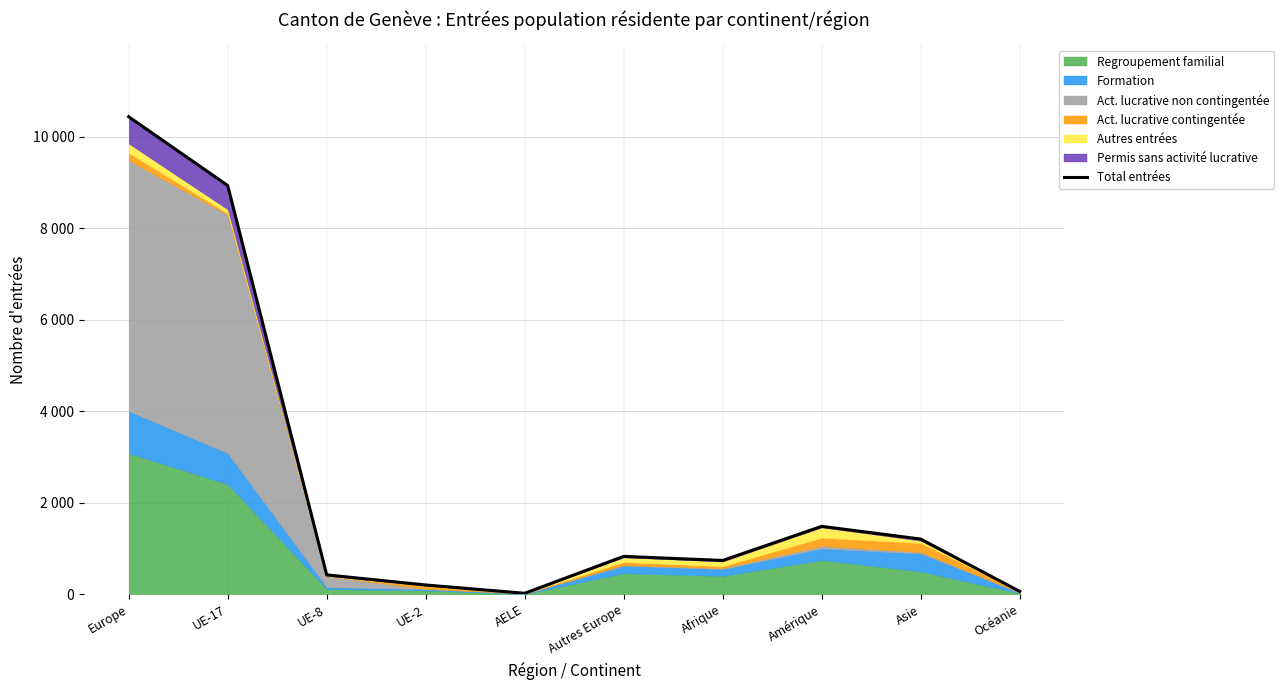

The value at Autres Europe is 829. True or false?

True